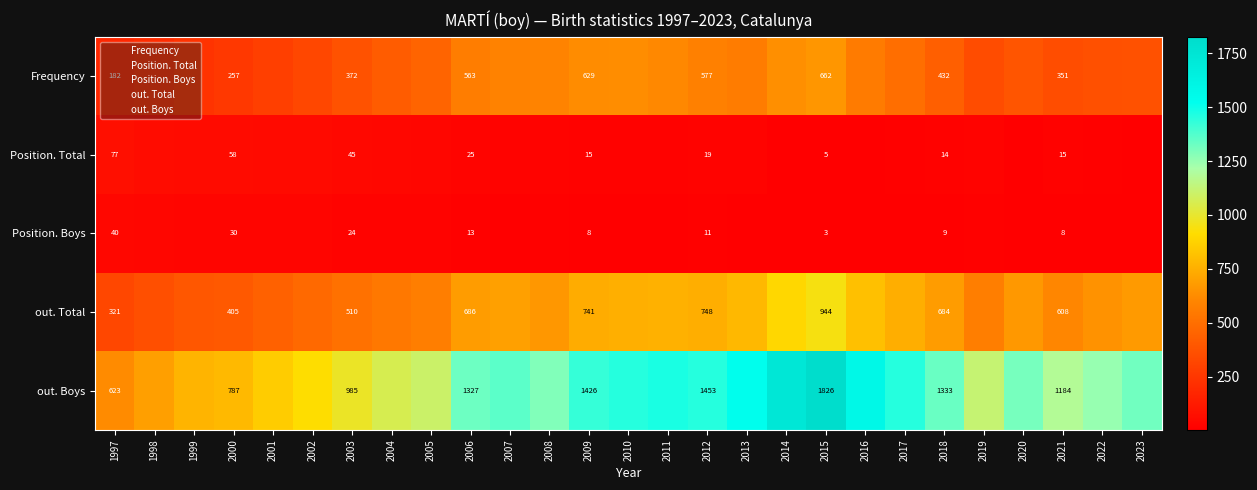

How many series are shown in this chart?

5